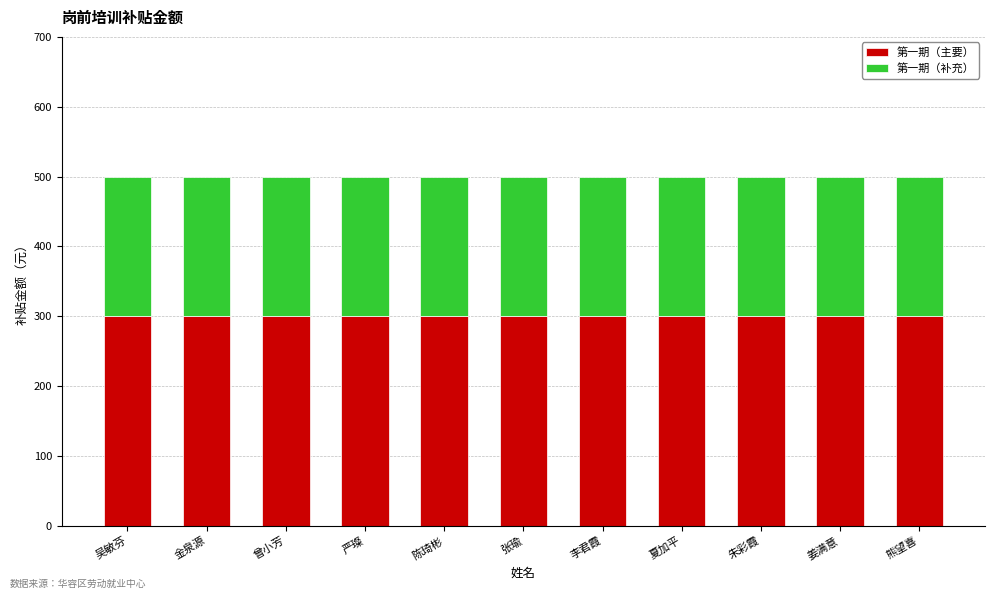

True or false: 第一期（主要） has a value of 421 at 夏加平.

False